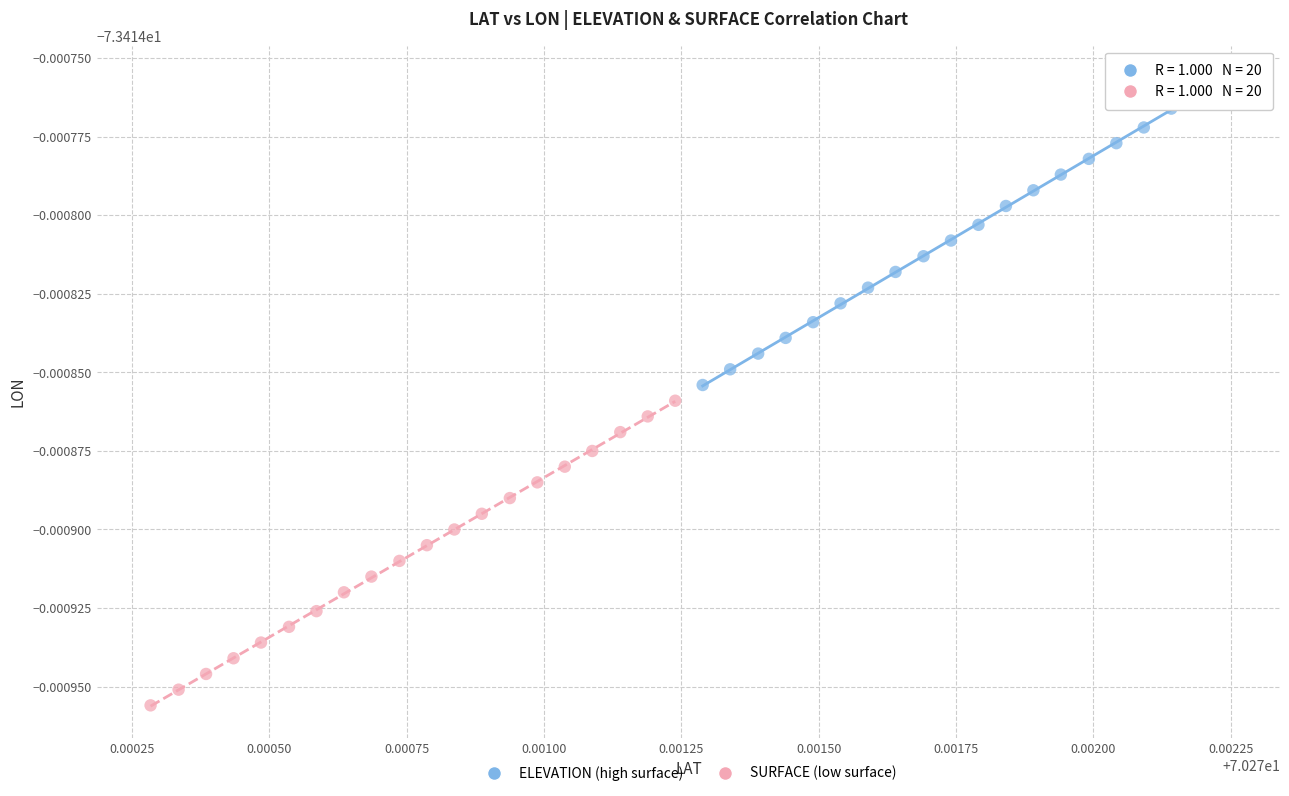

Which series reaches the minimum Y coordinate?

SURFACE (low surface)